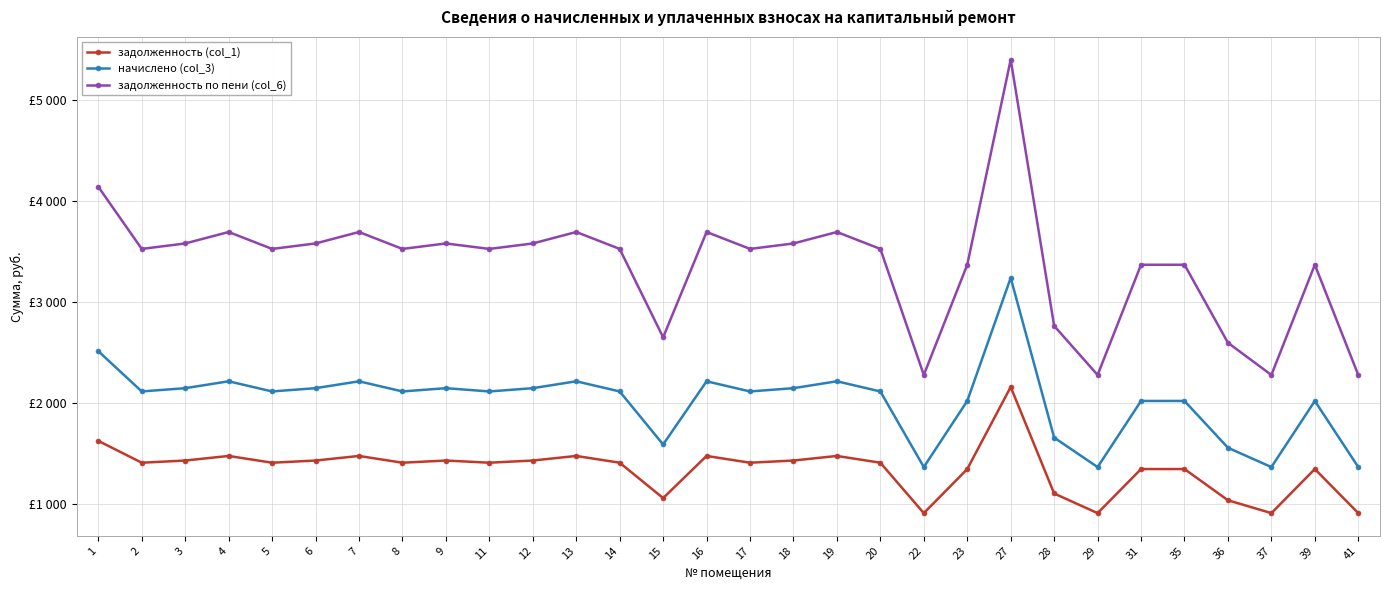

Reading left to right, extract all data points from this chart.

задолженность (col_1): 1=1626.5	2=1410.5	3=1432.1	4=1477.4	5=1410.5	6=1432.1	7=1477.4	8=1410.5	9=1432.1	11=1410.5	12=1432.1	13=1477.4	14=1410.5	15=1060.6	16=1477.4	17=1410.5	18=1432.1	19=1477.4	20=1410.5	22=911.5	23=1347.8	27=2160.0	28=1105.9	29=911.5	31=1347.8	35=1347.8	36=1039.0	37=911.5	39=1347.8	41=911.5
начислено (col_3): 1=2514.2	2=2115.7	3=2148.1	4=2216.2	5=2115.7	6=2148.1	7=2216.2	8=2115.7	9=2148.1	11=2115.7	12=2148.1	13=2216.2	14=2115.7	15=1590.8	16=2216.2	17=2115.7	18=2148.1	19=2216.2	20=2115.7	22=1367.3	23=2021.8	27=3240.0	28=1658.9	29=1367.3	31=2021.8	35=2021.8	36=1558.4	37=1367.3	39=2021.8	41=1367.3
задолженность по пени (col_6): 1=4140.7	2=3526.2	3=3580.2	4=3693.6	5=3526.2	6=3580.2	7=3693.6	8=3526.2	9=3580.2	11=3526.2	12=3580.2	13=3693.6	14=3526.2	15=2651.4	16=3693.6	17=3526.2	18=3580.2	19=3693.6	20=3526.2	22=2278.8	23=3369.6	27=5400.0	28=2764.8	29=2278.8	31=3369.6	35=3369.6	36=2597.4	37=2278.8	39=3369.6	41=2278.8